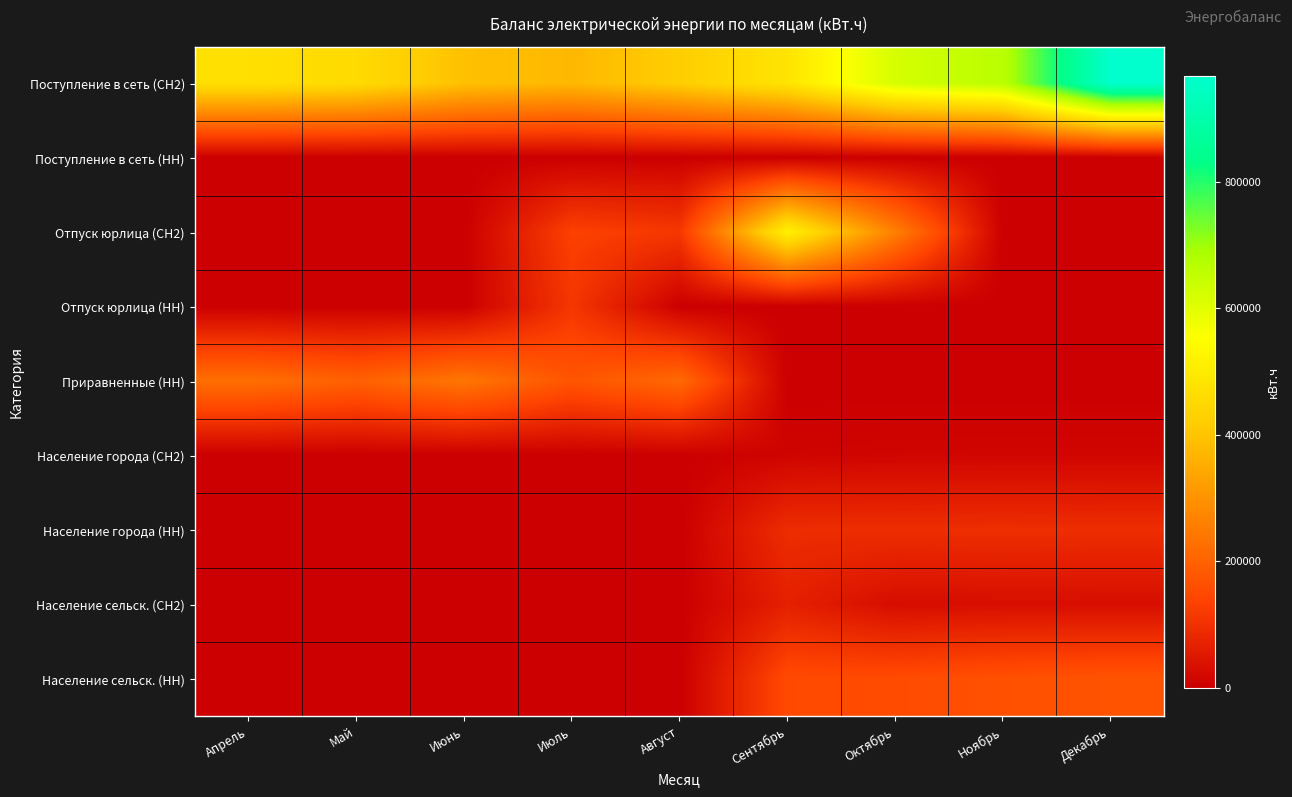

Reading right to left, transcribe all the data shown in this chart.

Поступление в сеть (СН2): Декабрь=968112	Ноябрь=665328	Октябрь=621000	Сентябрь=482040	Август=421344	Июль=374760	Июнь=392976	Май=456264	Апрель=468936
Поступление в сеть (НН): Декабрь=0	Ноябрь=0	Октябрь=0	Сентябрь=0	Август=0	Июль=0	Июнь=0	Май=0	Апрель=0
Отпуск юрлица (СН2): Декабрь=0	Ноябрь=0	Октябрь=260816	Сентябрь=516755	Август=114154	Июль=132503	Июнь=0	Май=0	Апрель=0
Отпуск юрлица (НН): Декабрь=0	Ноябрь=0	Октябрь=0	Сентябрь=0	Август=0	Июль=111265	Июнь=0	Май=0	Апрель=0
Приравненные (НН): Декабрь=0	Ноябрь=0	Октябрь=0	Сентябрь=0	Август=215609	Июль=173285	Июнь=241063	Май=198232	Апрель=227483
Население города (СН2): Декабрь=12685	Ноябрь=12425	Октябрь=11905	Сентябрь=9770	Август=0	Июль=0	Июнь=0	Май=0	Апрель=0
Население города (НН): Декабрь=93065	Ноябрь=94900	Октябрь=93210	Сентябрь=92690	Август=0	Июль=0	Июнь=0	Май=0	Апрель=0
Население сельск. (СН2): Декабрь=30656	Ноябрь=30752	Октябрь=29191	Сентябрь=66821	Август=0	Июль=0	Июнь=0	Май=0	Апрель=0
Население сельск. (НН): Декабрь=170958	Ноябрь=163908	Октябрь=153798	Сентябрь=150994	Август=0	Июль=0	Июнь=0	Май=0	Апрель=0